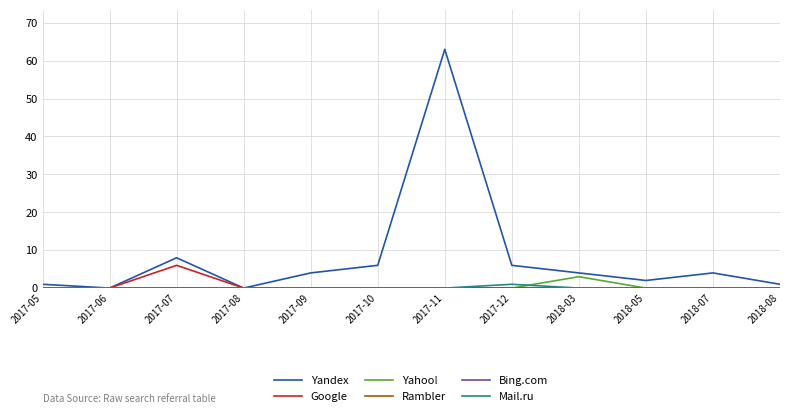

What is the value of the Yandex point at the 3rd from the left?

8